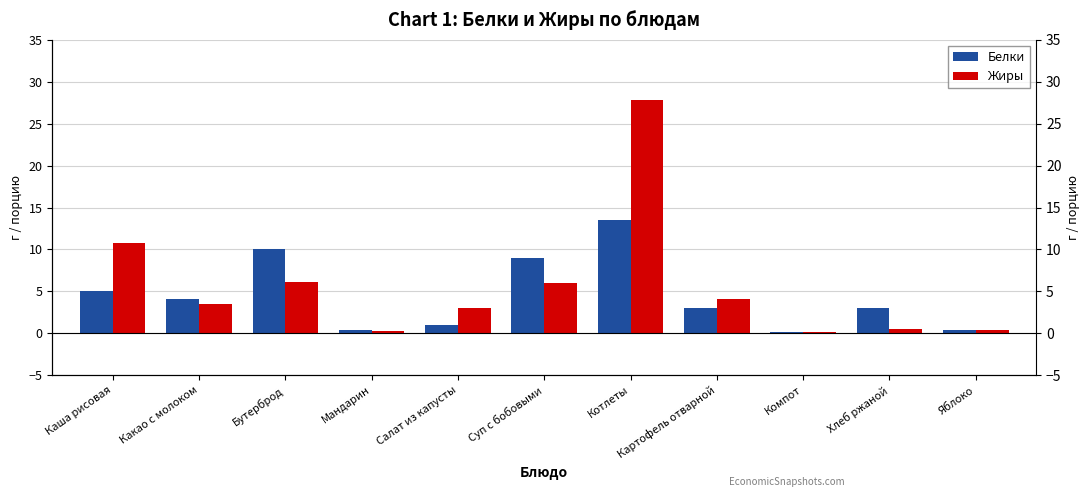

What is the spread (max minus min) of values at Каша рисовая?

5.6